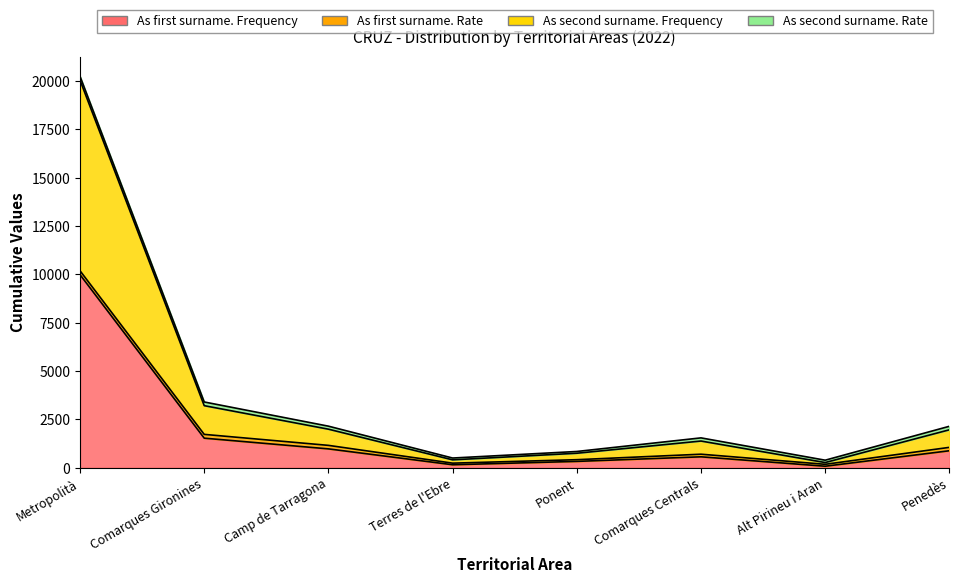

What value does the As first surname. Frequency series have at Ponent, to the nearest 10?

320